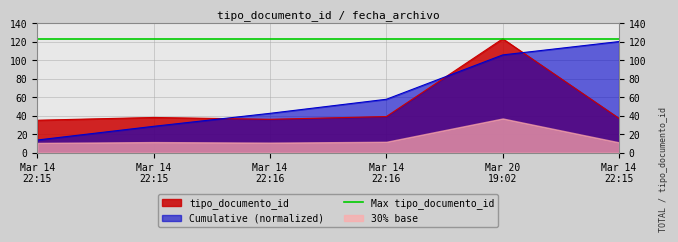

What is the change in value from Mar 14 22:15 to Mar 14 22:16?

+4